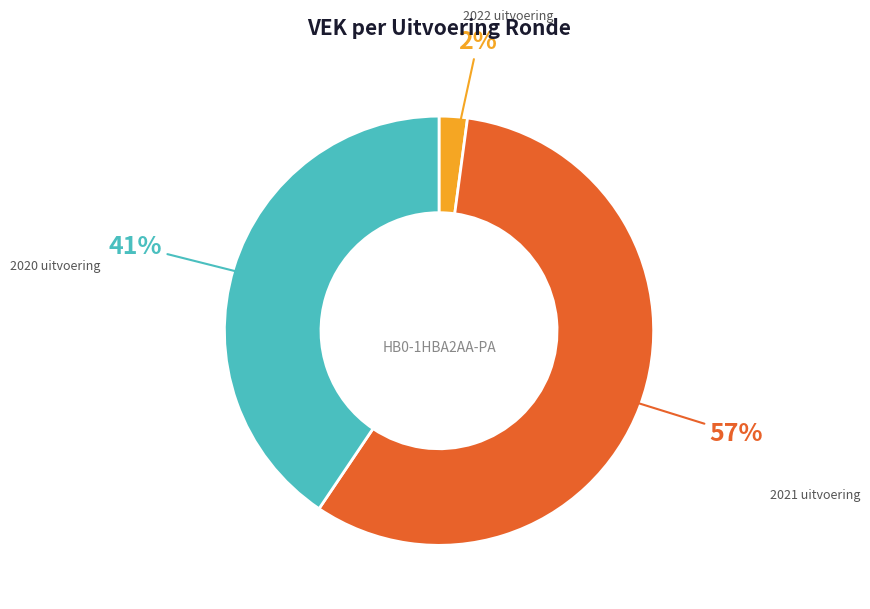

Is there a majority slice in this chart?

Yes